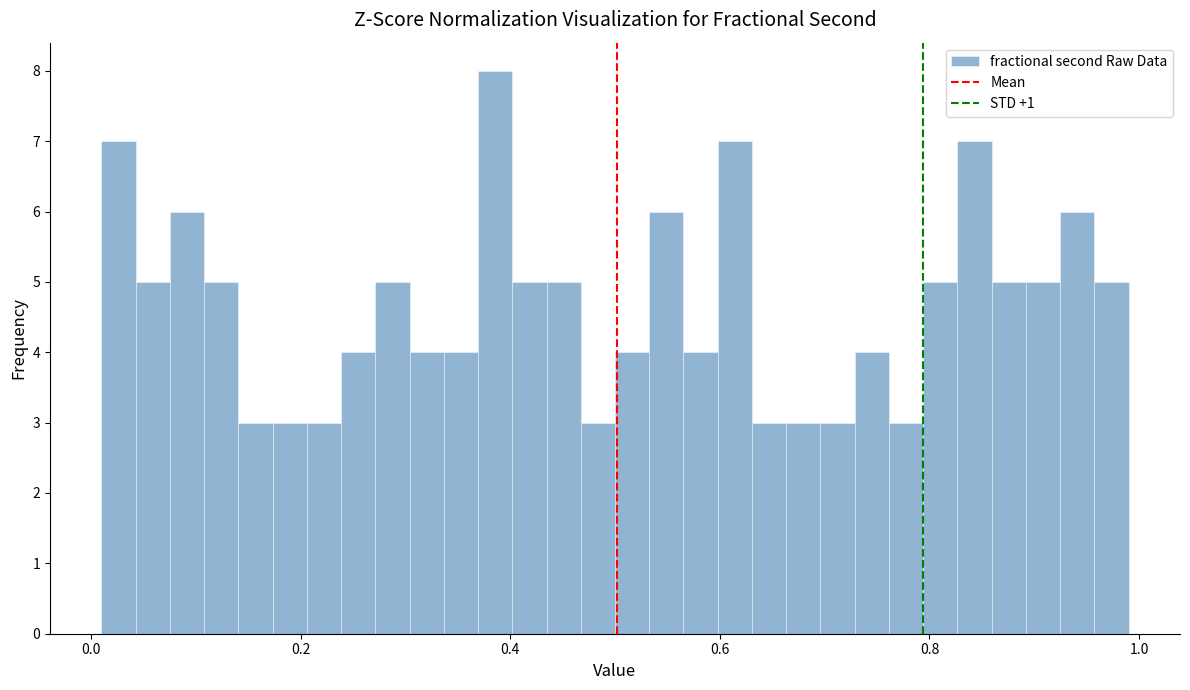

Around what value on the x-axis is the tallest bar? Give the approximate position of its centre, as read against the axis.

0.38